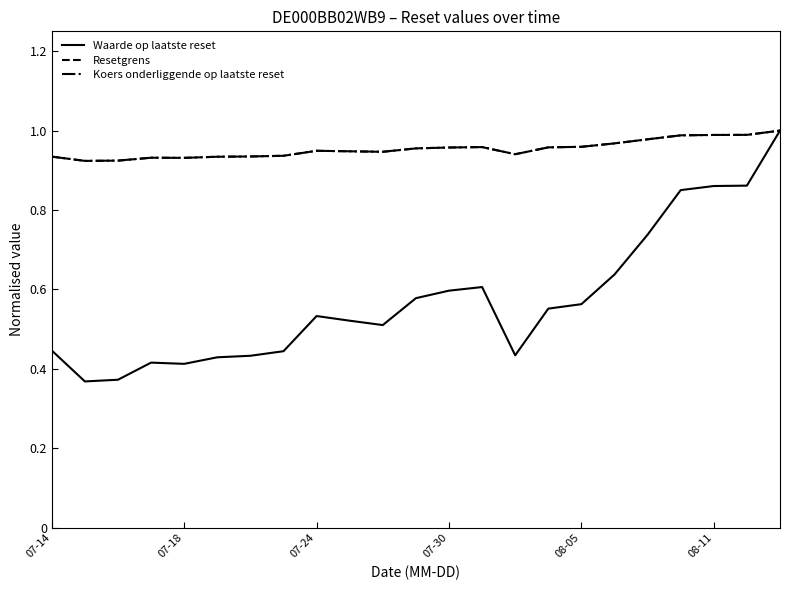

Which series has the largest range (max minus min)?

Waarde op laatste reset